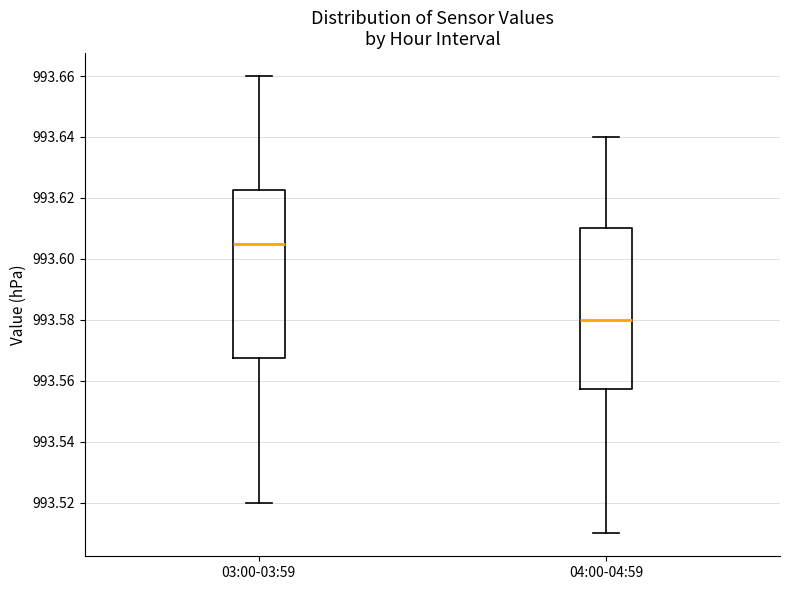

Reading left to right, read every box against the y-axis: the position of its median line, the range the box covers, and the ends of its whiskers. The values are not printed on the chart, so give them approximately, as read against the axis.

03:00-03:59: median 993.606, box 993.568 to 993.622, whiskers 993.520 to 993.660
04:00-04:59: median 993.580, box 993.558 to 993.610, whiskers 993.510 to 993.640